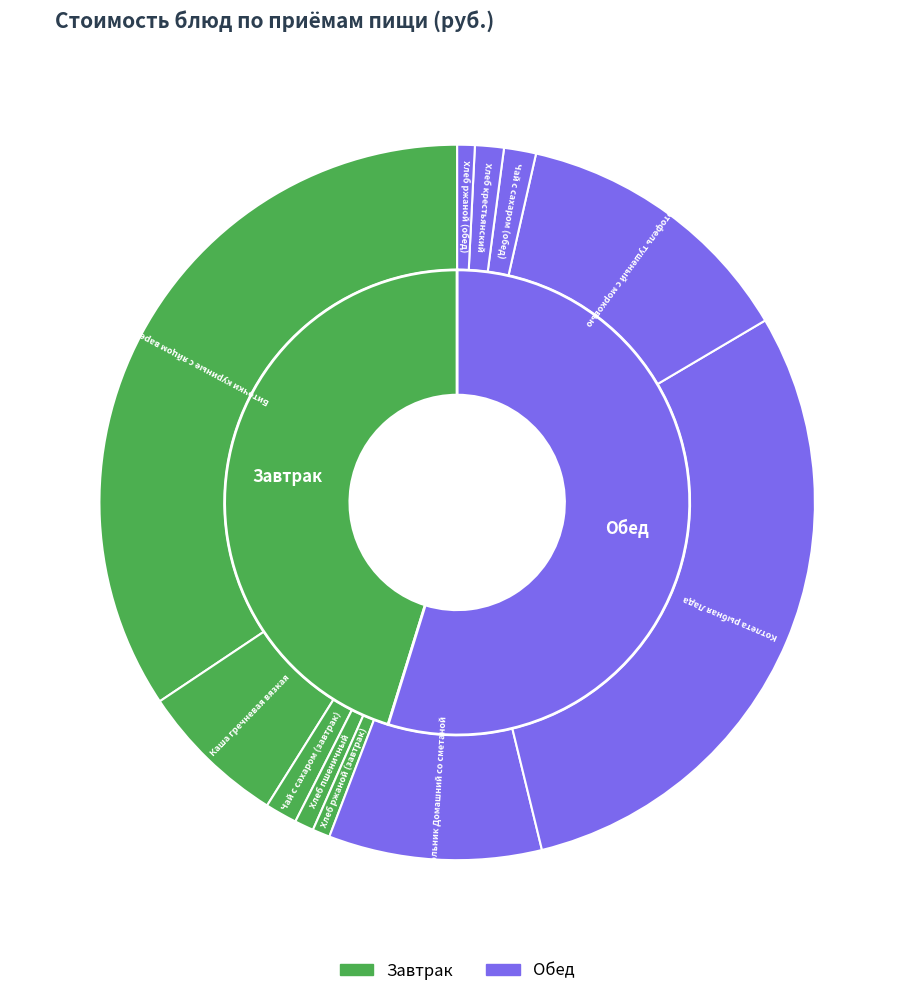

How many segments does this pie chart have?

11